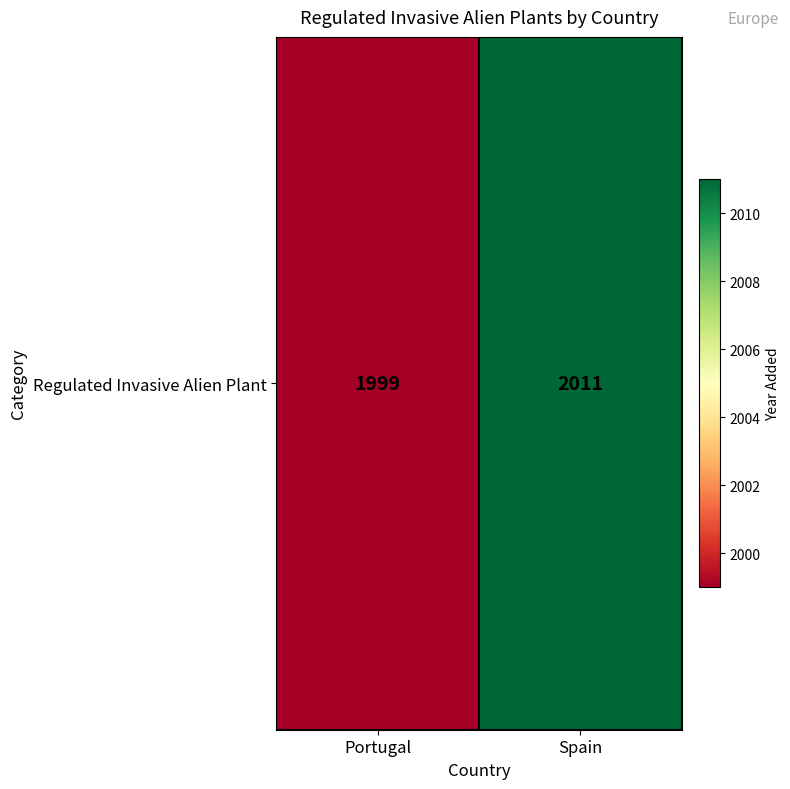

At which category does the chart reach its minimum across all series?

Portugal